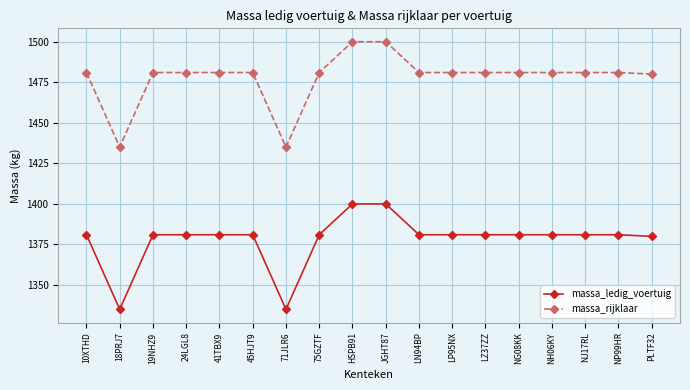

What is the label of the 17th point from the left?

NP99HR